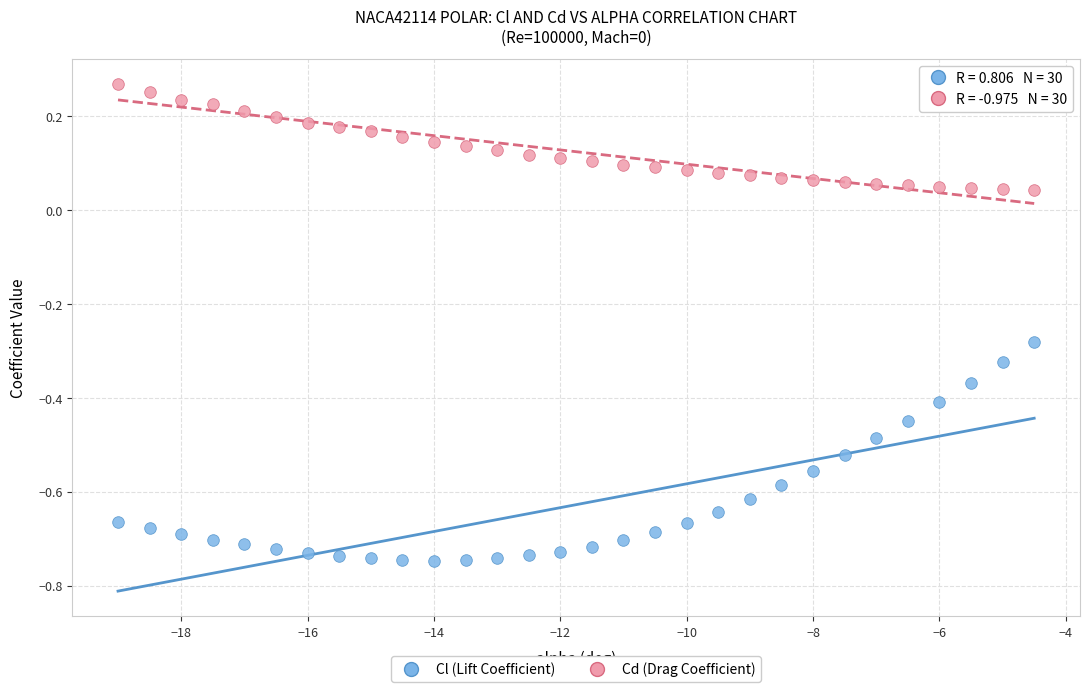

Which series contains the highest Y value?

Cd (Drag Coefficient)